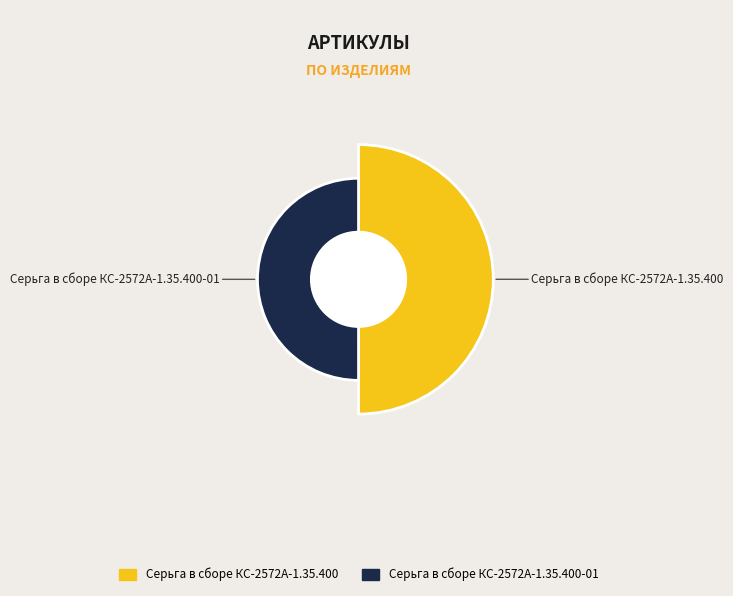

Between Серьга в сборе КС-2572А-1.35.400-01 and Серьга в сборе КС-2572А-1.35.400, which is larger?

Серьга в сборе КС-2572А-1.35.400-01